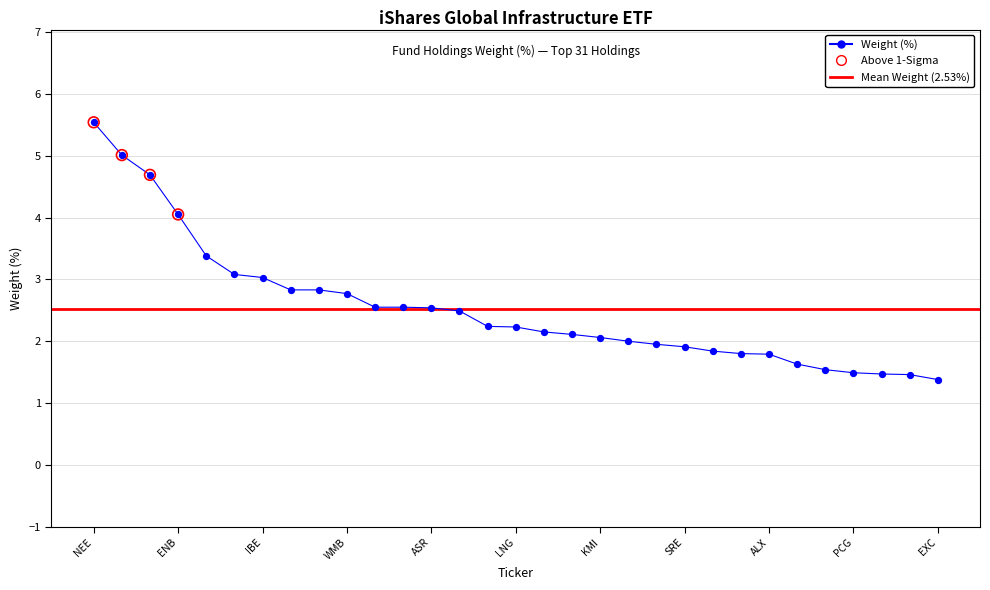

What is the change in value from CEG to D?

-0.9